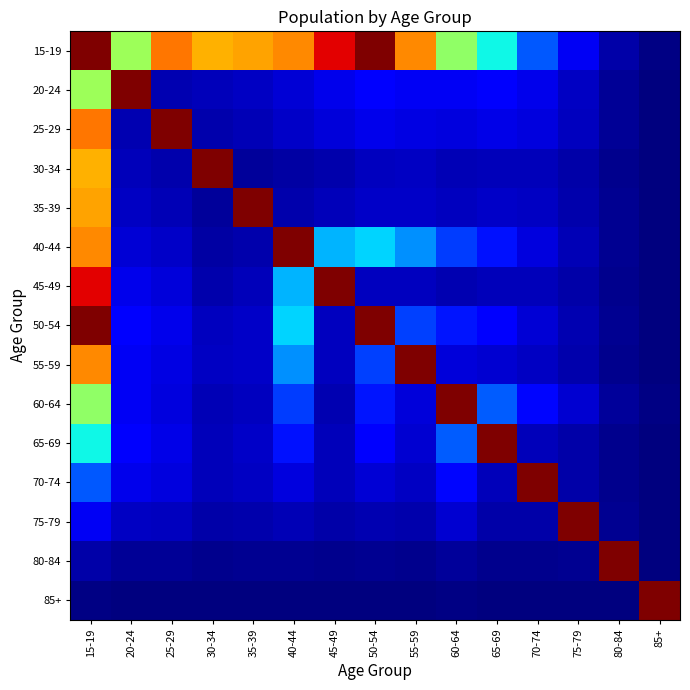

Count the number of categories in the chart.

15